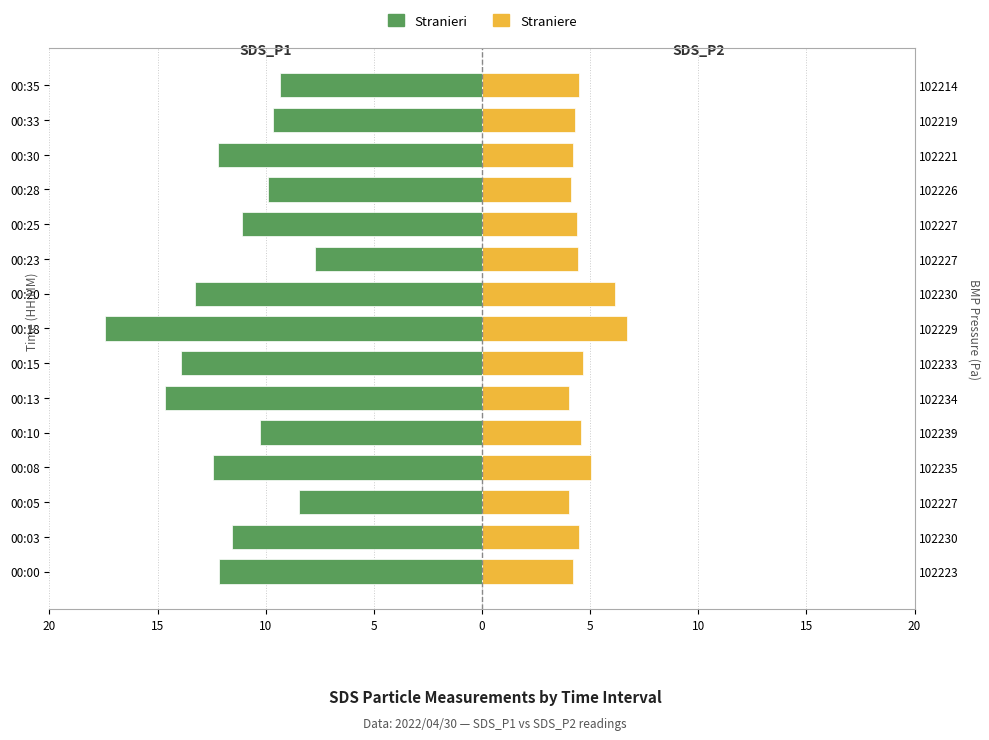

Rank the series at 00:15 from highest to lowest value.

Straniere, Stranieri